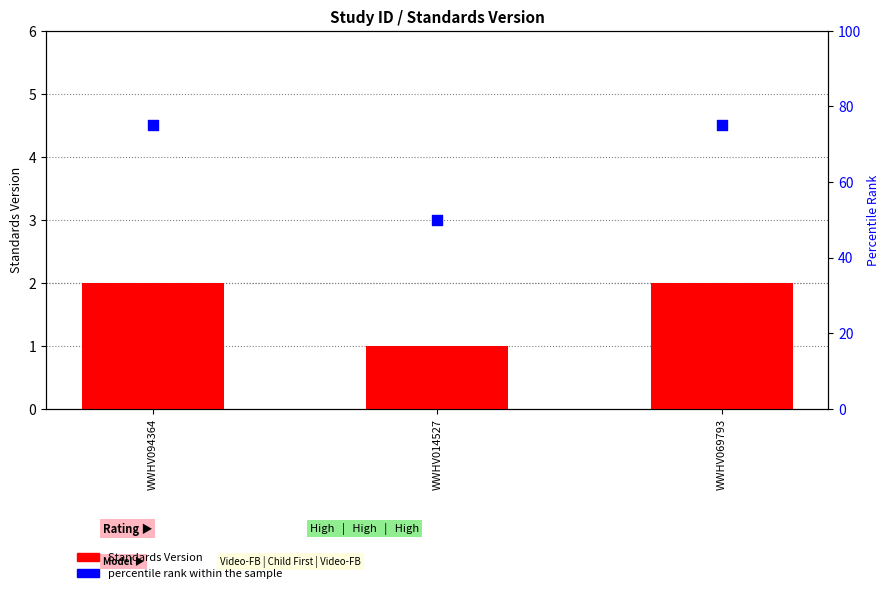

Which series has the largest Y range (max minus min)?

percentile rank within the sample